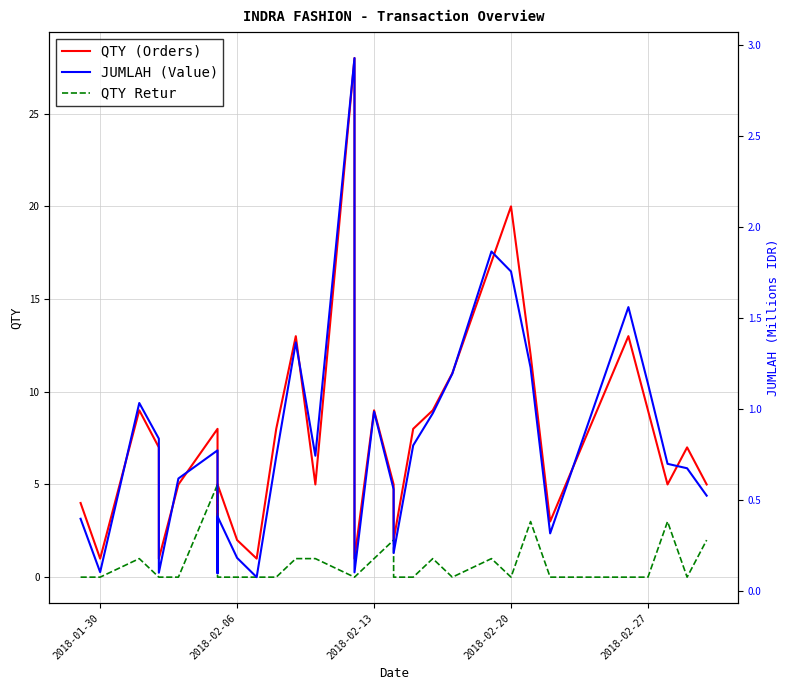

What is the label of the 4th point from the right?

2018-02-27